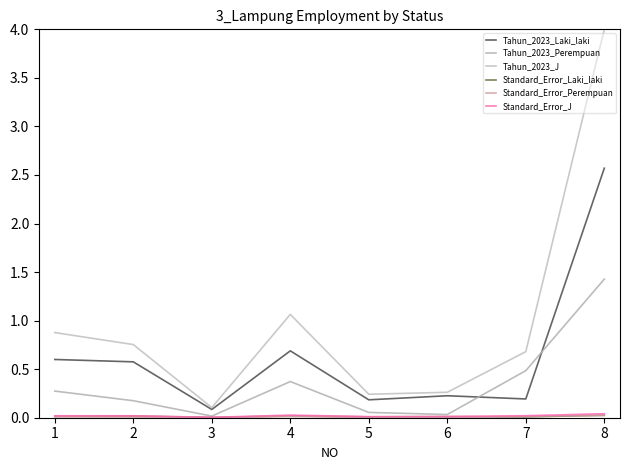

True or false: Standard_Error_Laki_laki and Tahun_2023_Laki_laki cross at least once.

False